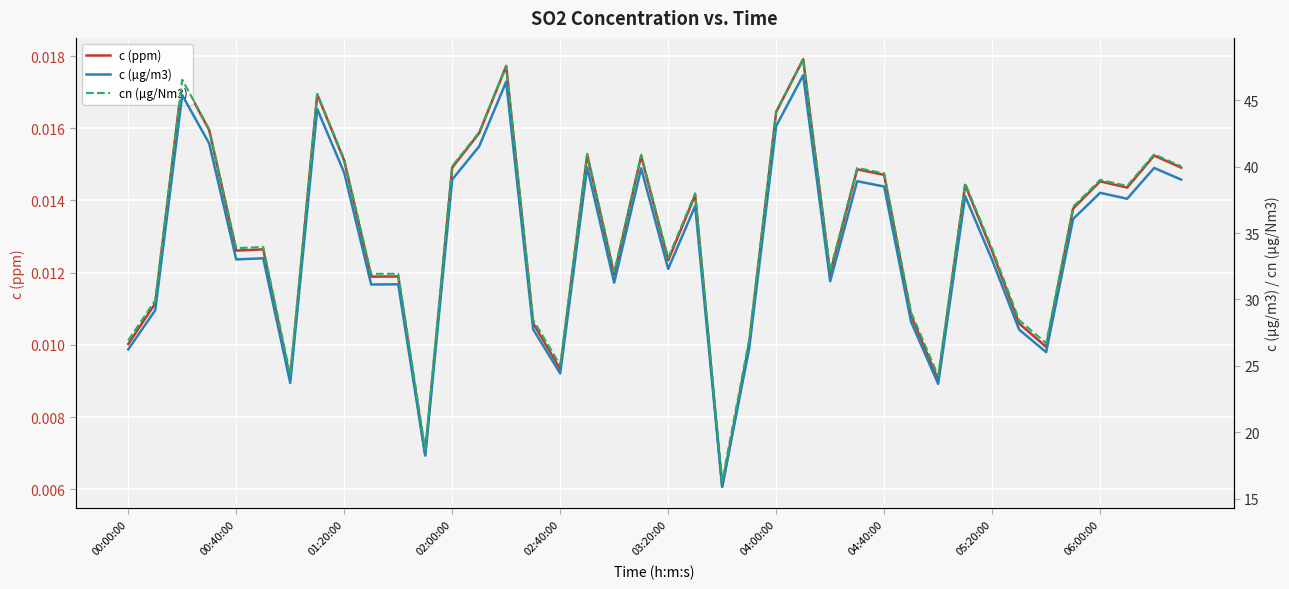

Between 03:20:00 and 04:00:00, which series saw the biggest shift?

cn (µg/Nm3)